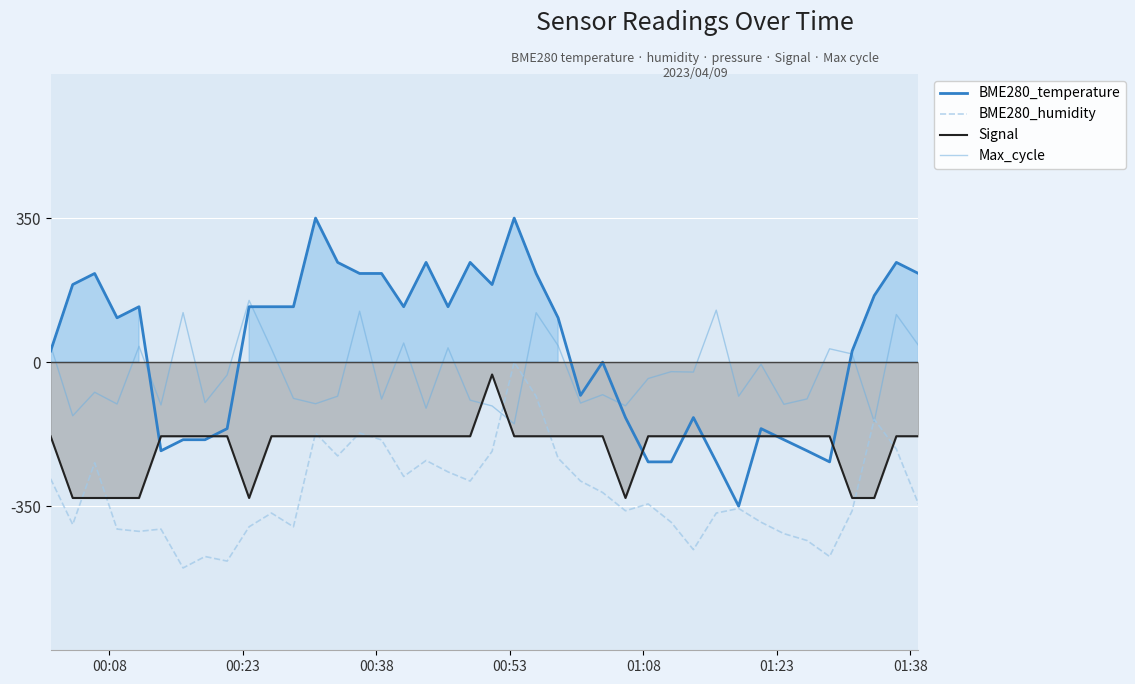

How many intersections are there between Signal and Max_cycle?

2